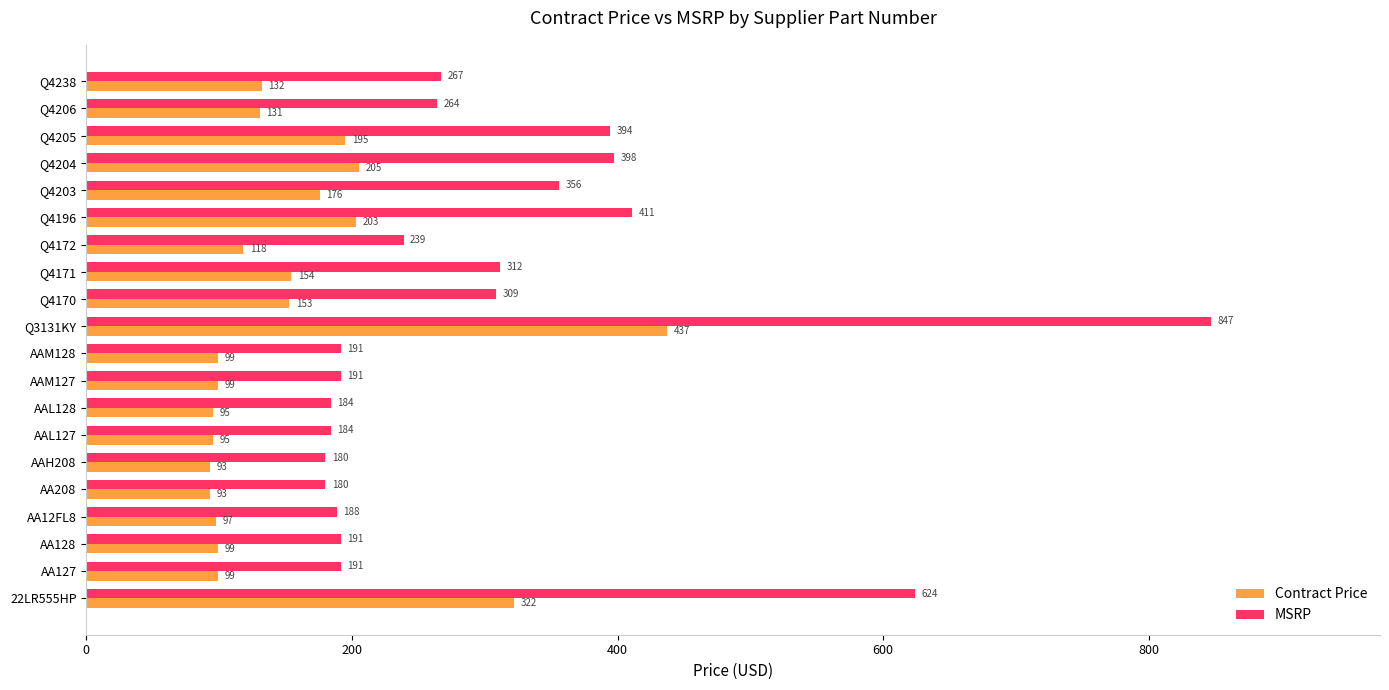

Between AA127 and Q4204, which series saw the biggest shift?

MSRP